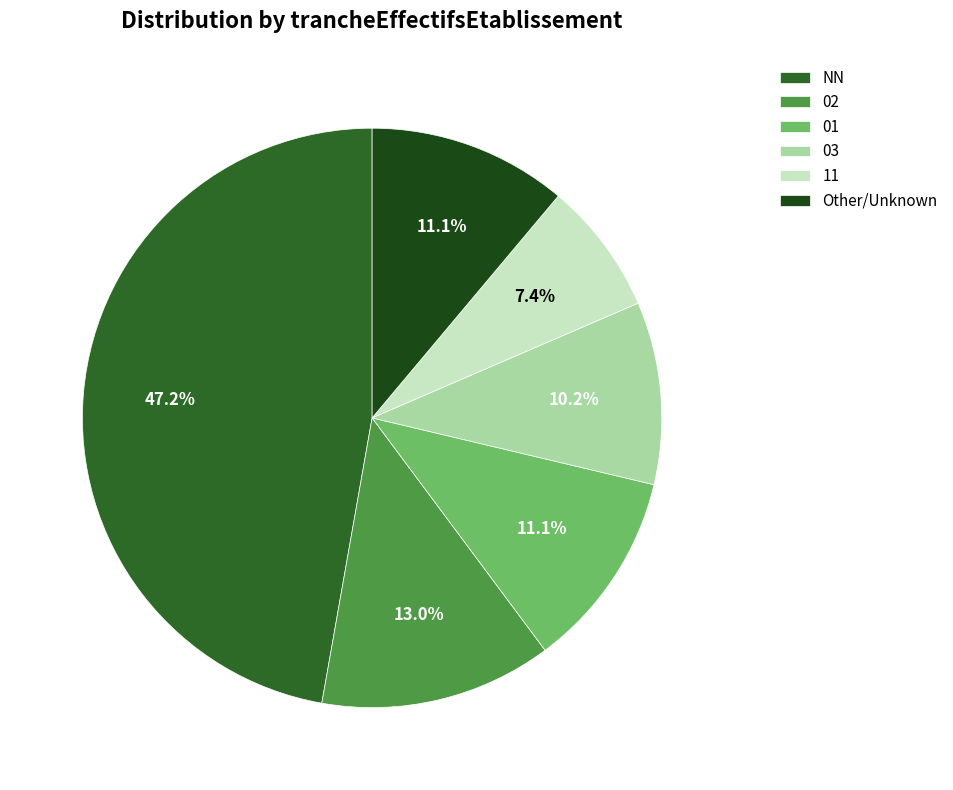

Does 03 account for over 50% of the chart?

No